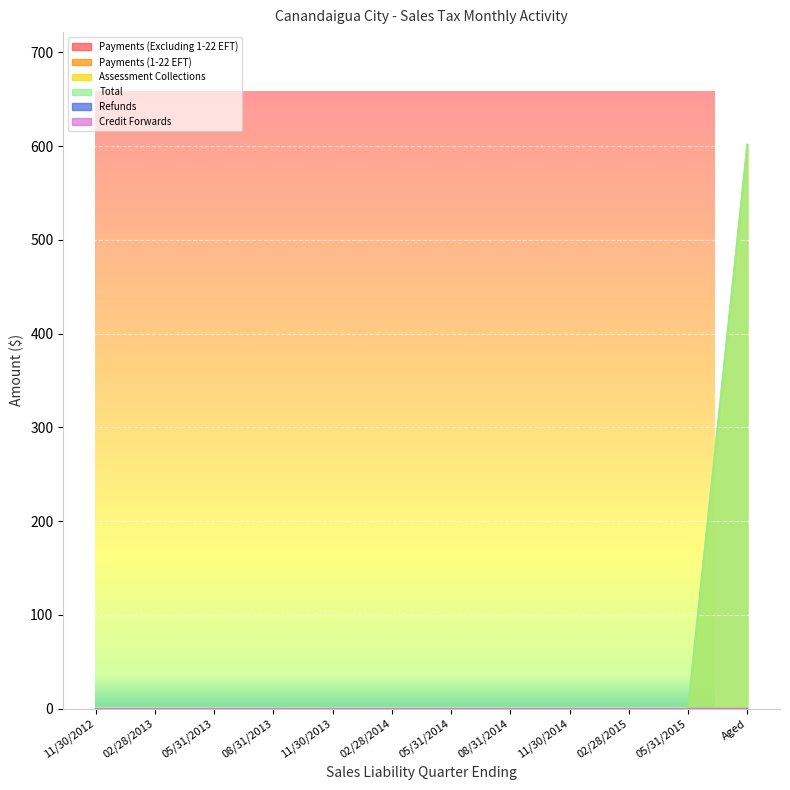

What are all the series names shown in the legend?

Payments (Excluding 1-22 EFT), Payments (1-22 EFT), Assessment Collections, Total, Refunds, Credit Forwards